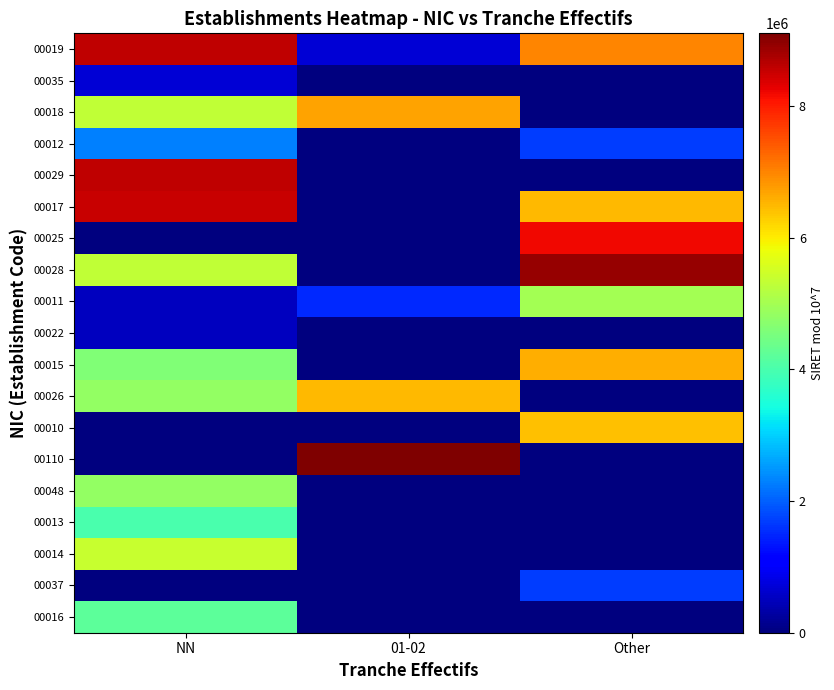

Reading left to right, transcribe all the data shown in this chart.

00019: NN=8600019	01-02=700019	Other=7000019
00035: NN=700035	01-02=0	Other=0
00018: NN=5300018	01-02=6700018	Other=0
00012: NN=2300012	01-02=0	Other=1700012
00029: NN=8600019	01-02=0	Other=0
00017: NN=8500017	01-02=0	Other=6500017
00025: NN=0	01-02=0	Other=8200025
00028: NN=5300028	01-02=0	Other=8900028
00011: NN=500014	01-02=1500011	Other=5000011
00022: NN=500022	01-02=0	Other=0
00015: NN=4600015	01-02=0	Other=6600015
00026: NN=4800026	01-02=6500026	Other=0
00010: NN=10	01-02=0	Other=6400010
00110: NN=0	01-02=9100110	Other=0
00048: NN=4800048	01-02=0	Other=0
00013: NN=4000013	01-02=0	Other=0
00014: NN=5400011	01-02=0	Other=0
00037: NN=0	01-02=0	Other=1700037
00016: NN=4200016	01-02=0	Other=0